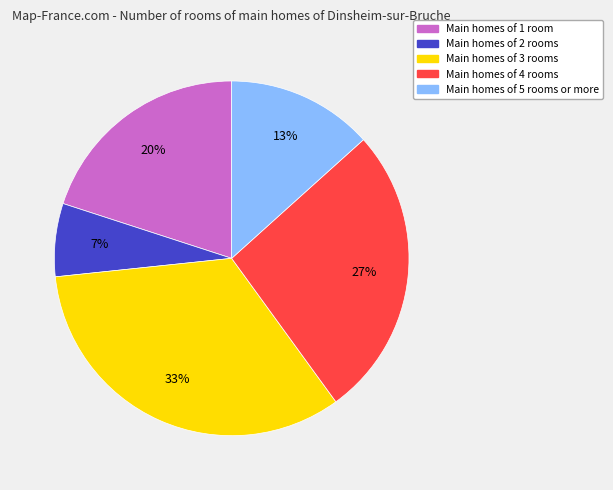

How many slices are in this pie chart?

5